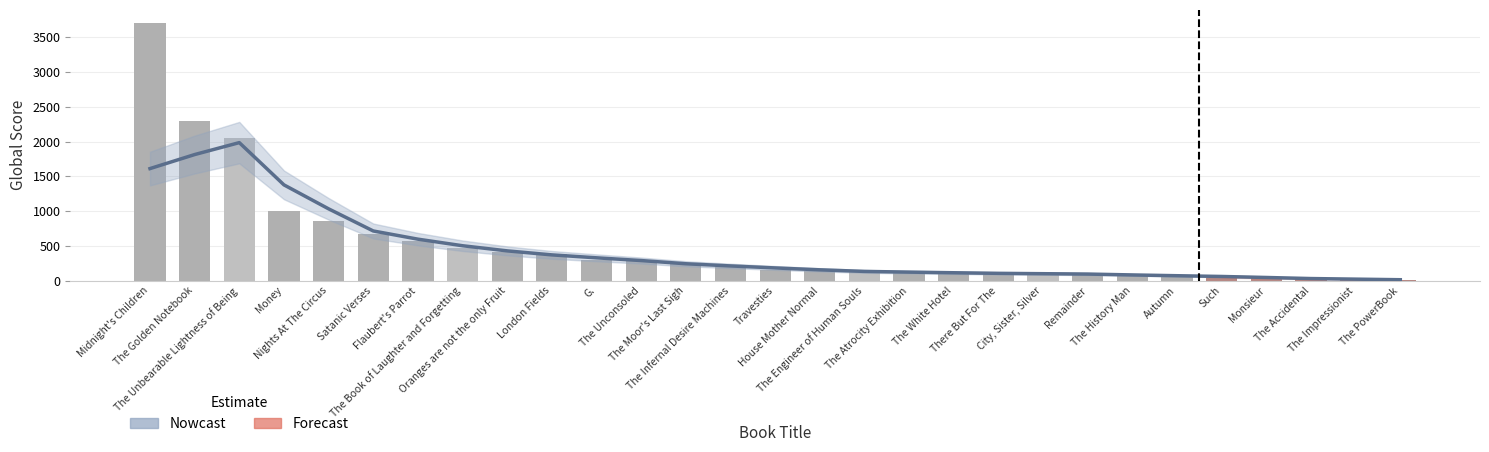

What is the average value?

510